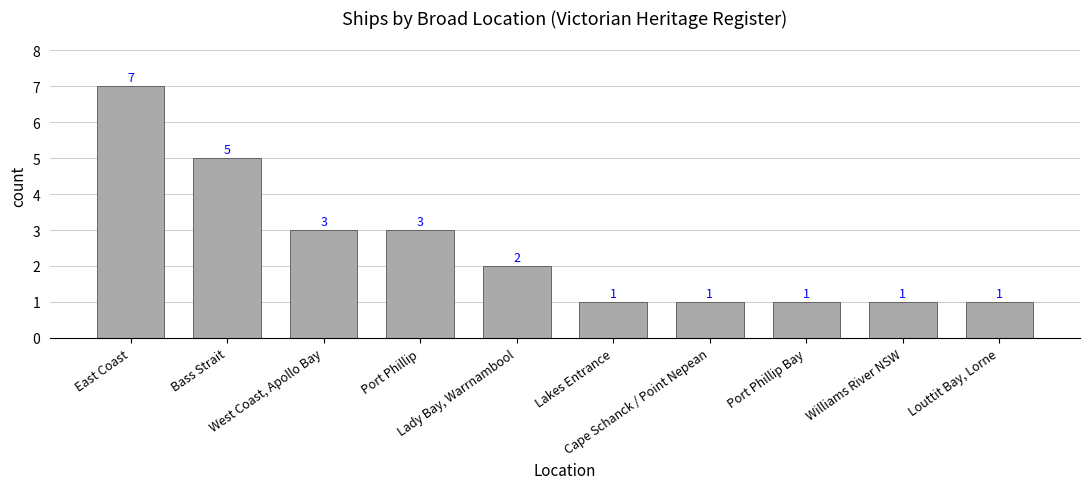

The chart shows a value of 12 at East Coast. True or false?

False